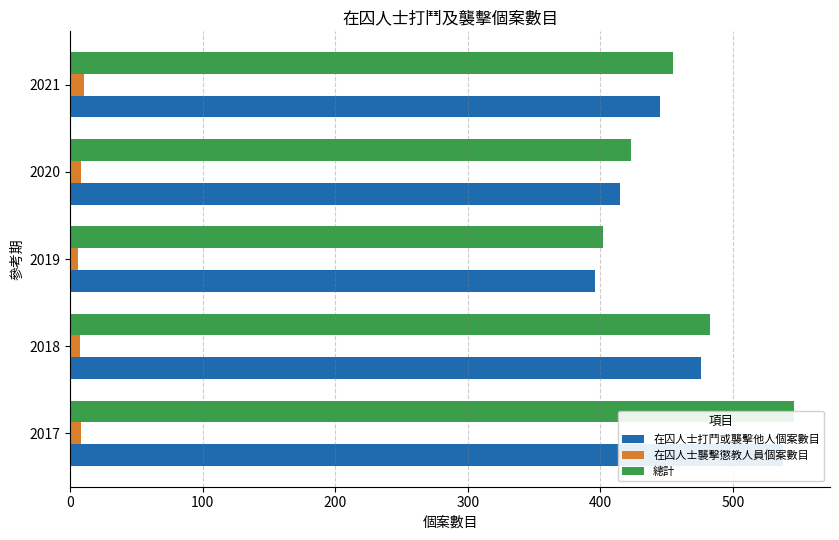

What is the maximum value shown in the chart?

546